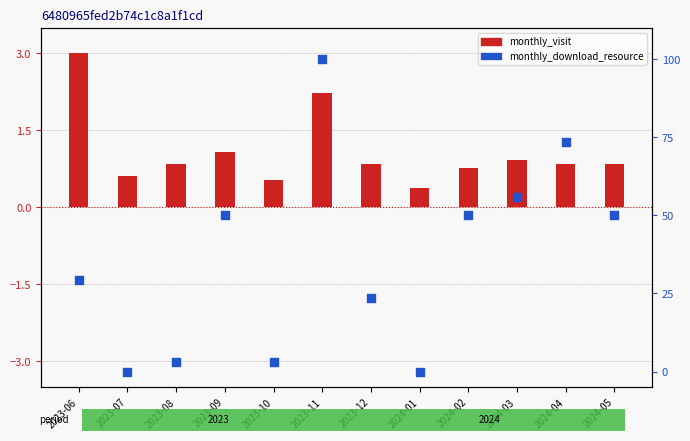

What are all the series names shown in the legend?

monthly_visit, monthly_download_resource